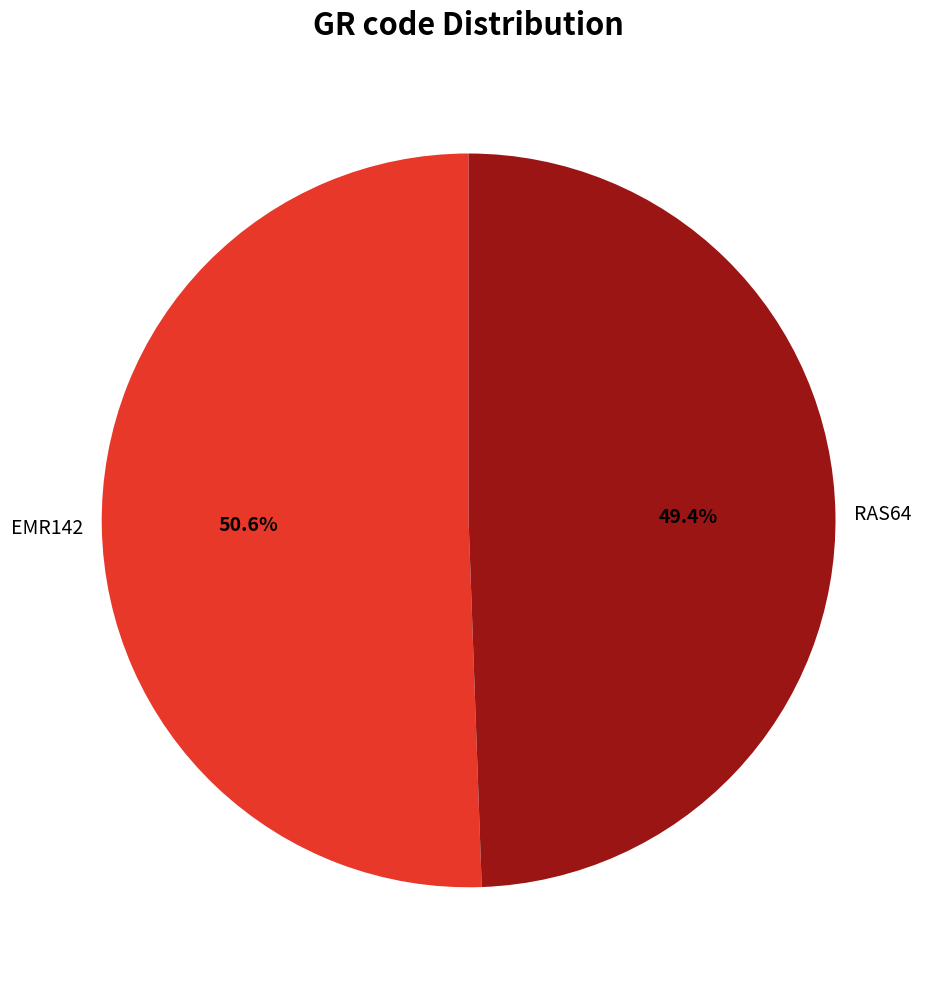

Rank the categories by value from highest to lowest.

EMR142, RAS64